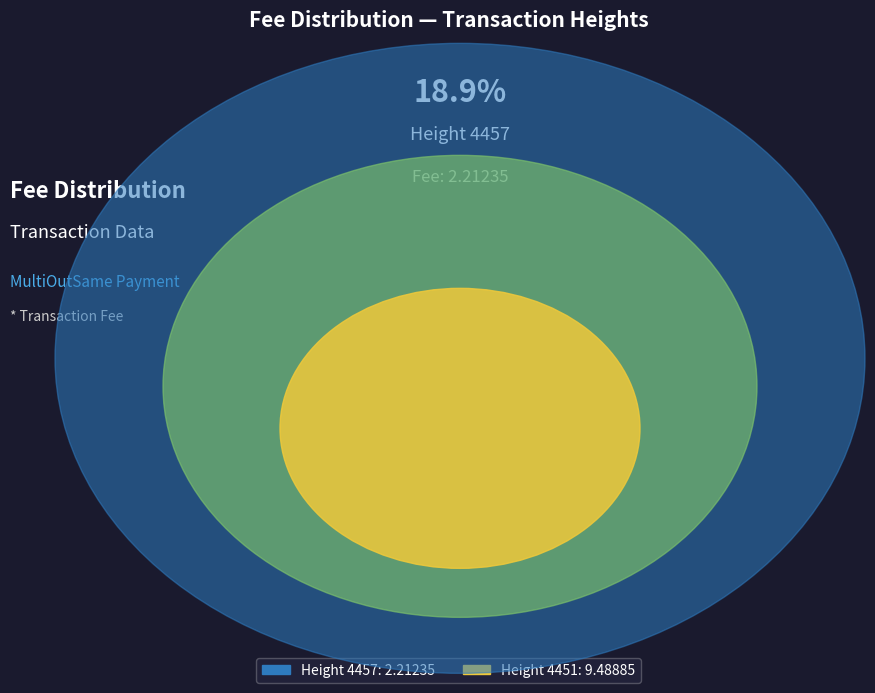

Which category has the smallest portion of the pie?

4457